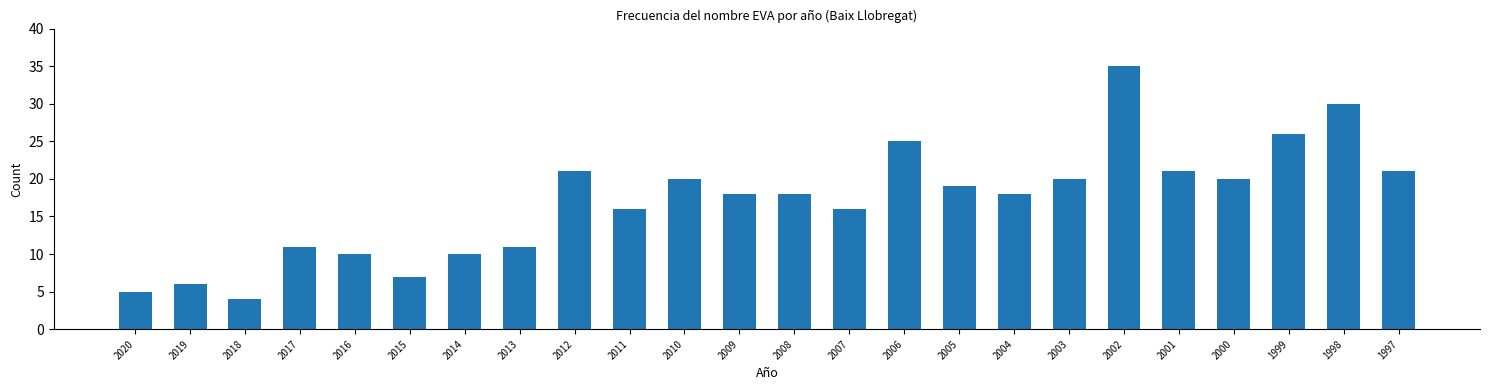

Reading right to left, what are all the values shown in this chart?

21	30	26	20	21	35	20	18	19	25	16	18	18	20	16	21	11	10	7	10	11	4	6	5